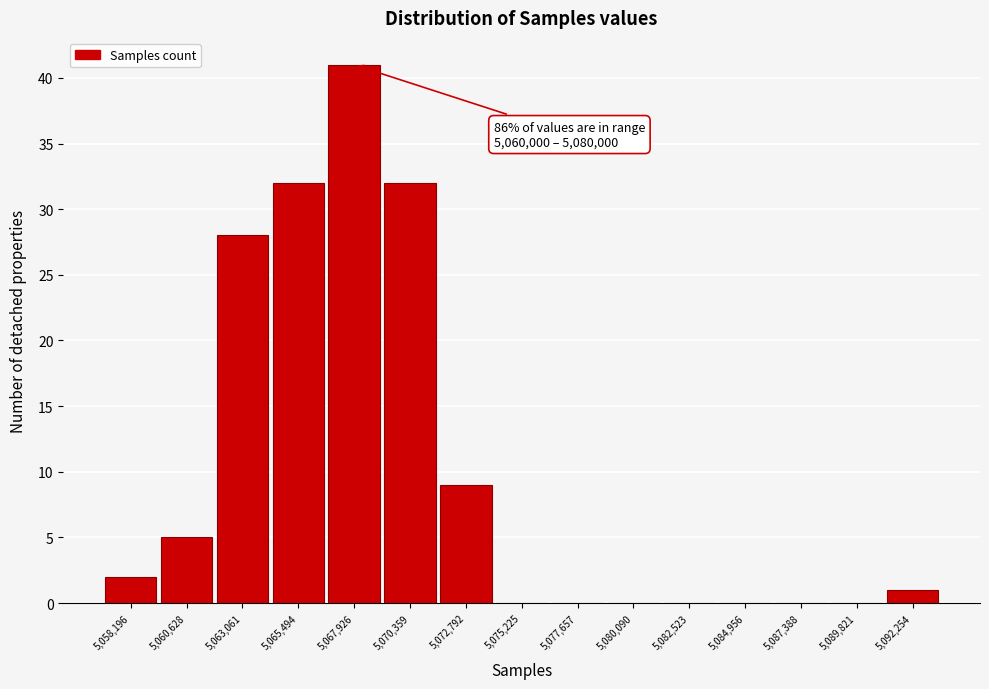

Reading left to right, list all the values displayed in this chart.

5,058,196=2	5,060,628=5	5,063,061=28	5,065,494=32	5,067,926=41	5,070,359=32	5,072,792=9	5,075,225=0	5,077,657=0	5,080,090=0	5,082,523=0	5,084,956=0	5,087,388=0	5,089,821=0	5,092,254=1